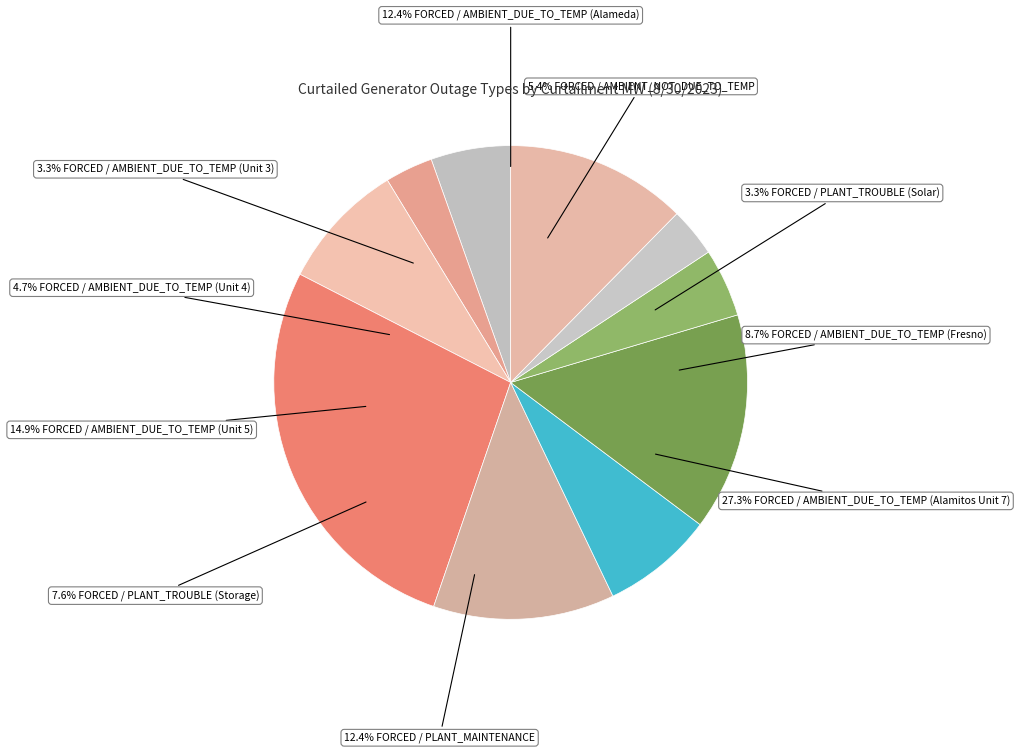

Combined, do FORCED / PLANT_TROUBLE (Storage) and FORCED / PLANT_MAINTENANCE account for over 50%?

No